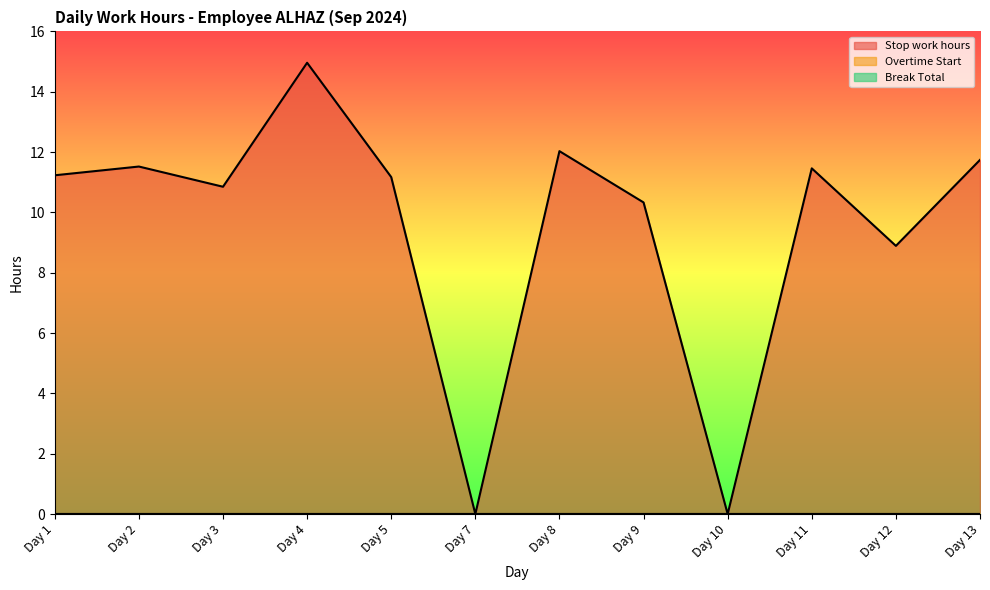

Which series has the largest total across all categories?

Stop work hours